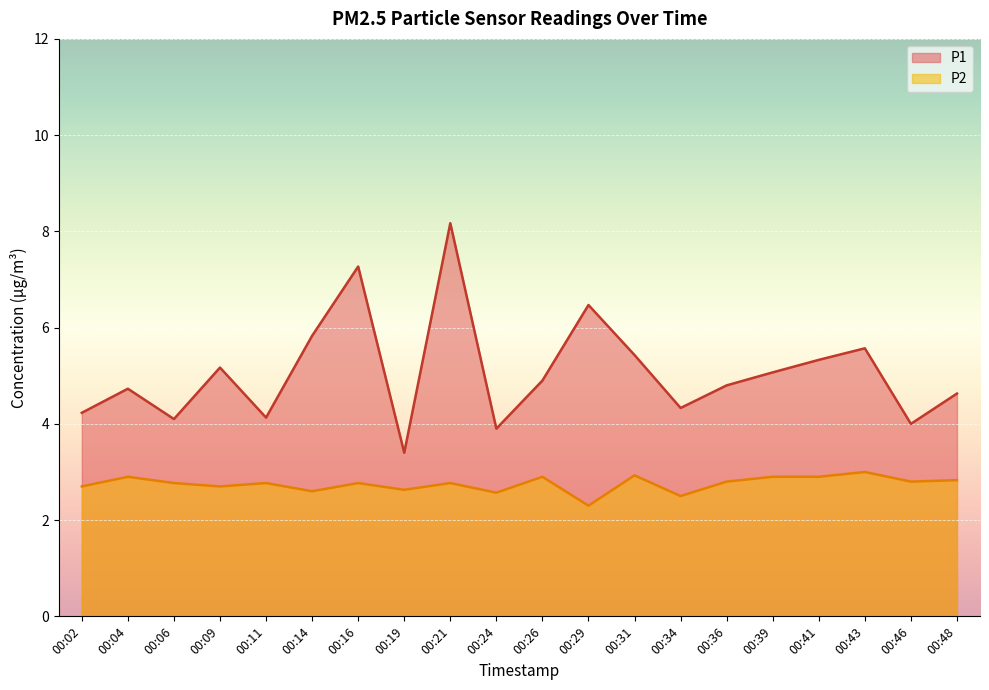

How many values in the P1 series are below 4?

2